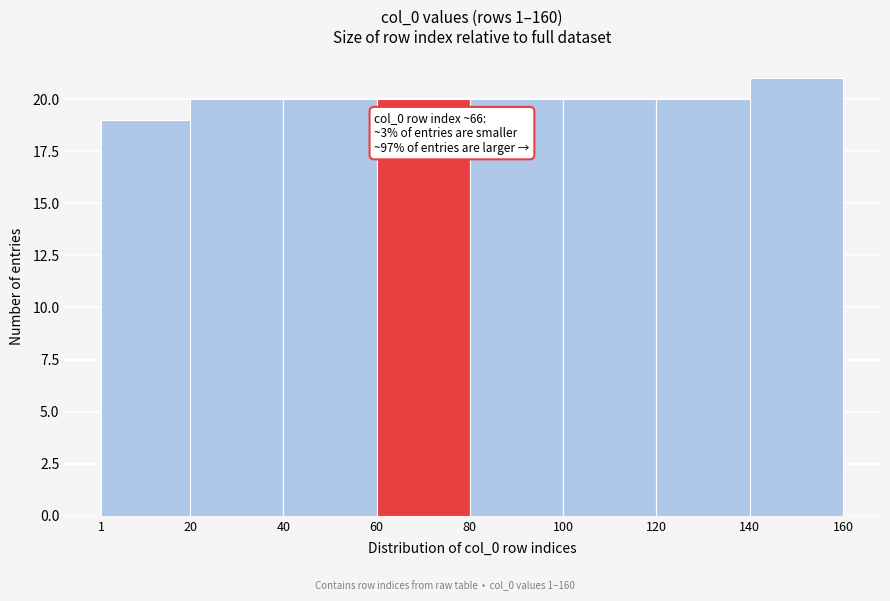

Over which range of the x-axis is the bar tallest?

140 to 160